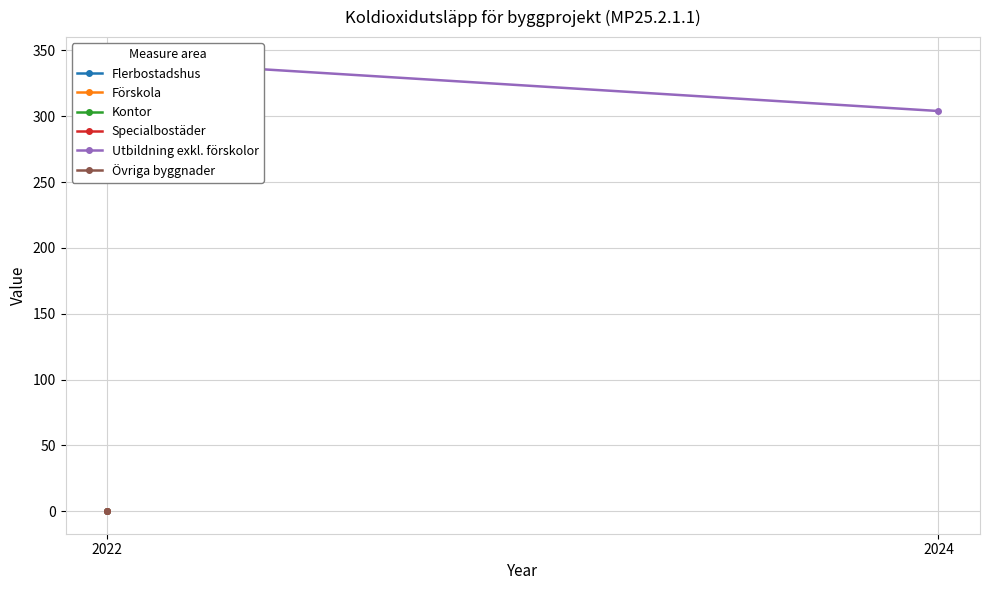

Reading left to right, transcribe all the data shown in this chart.

2022=343	2024=304